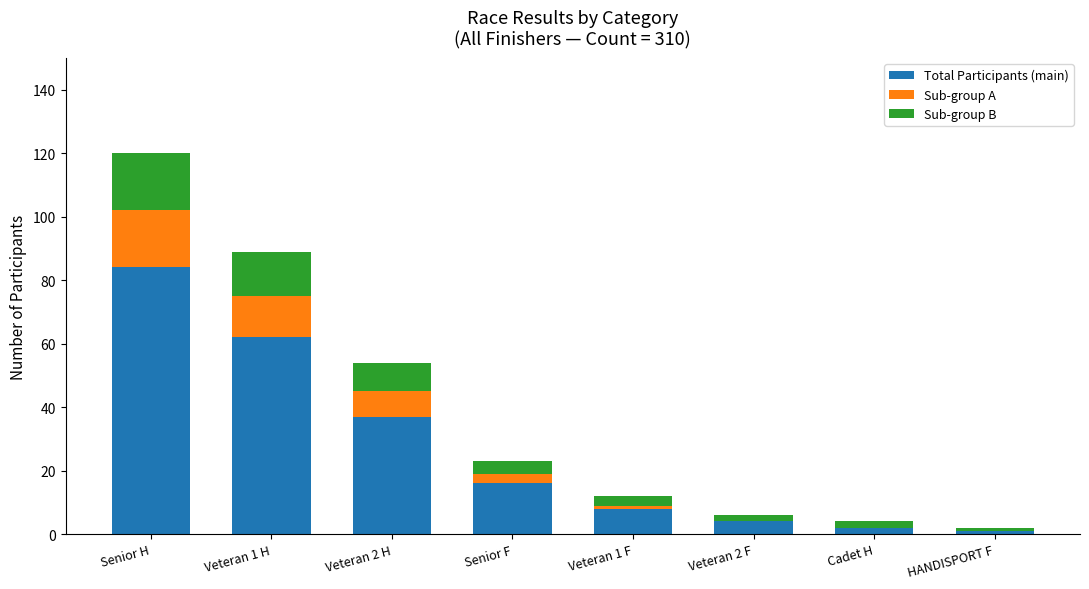

What is the maximum value for Total Participants (main)?

84